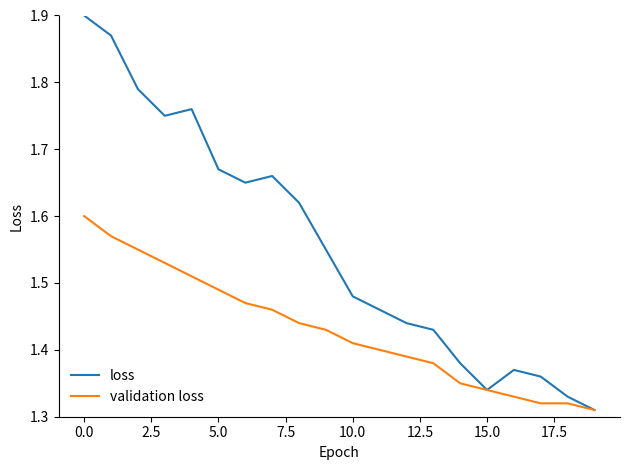

How many lines are shown in the chart?

2